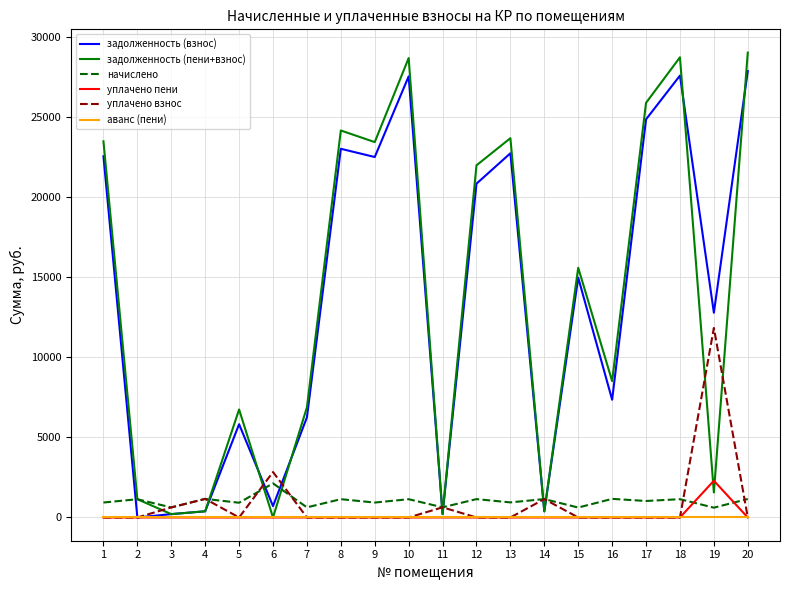

What is the maximum value shown in the chart?

29030.4